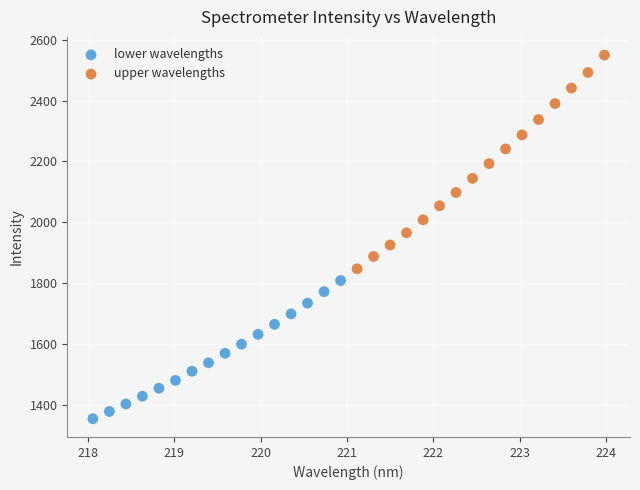

Which series reaches the minimum Y coordinate?

lower wavelengths